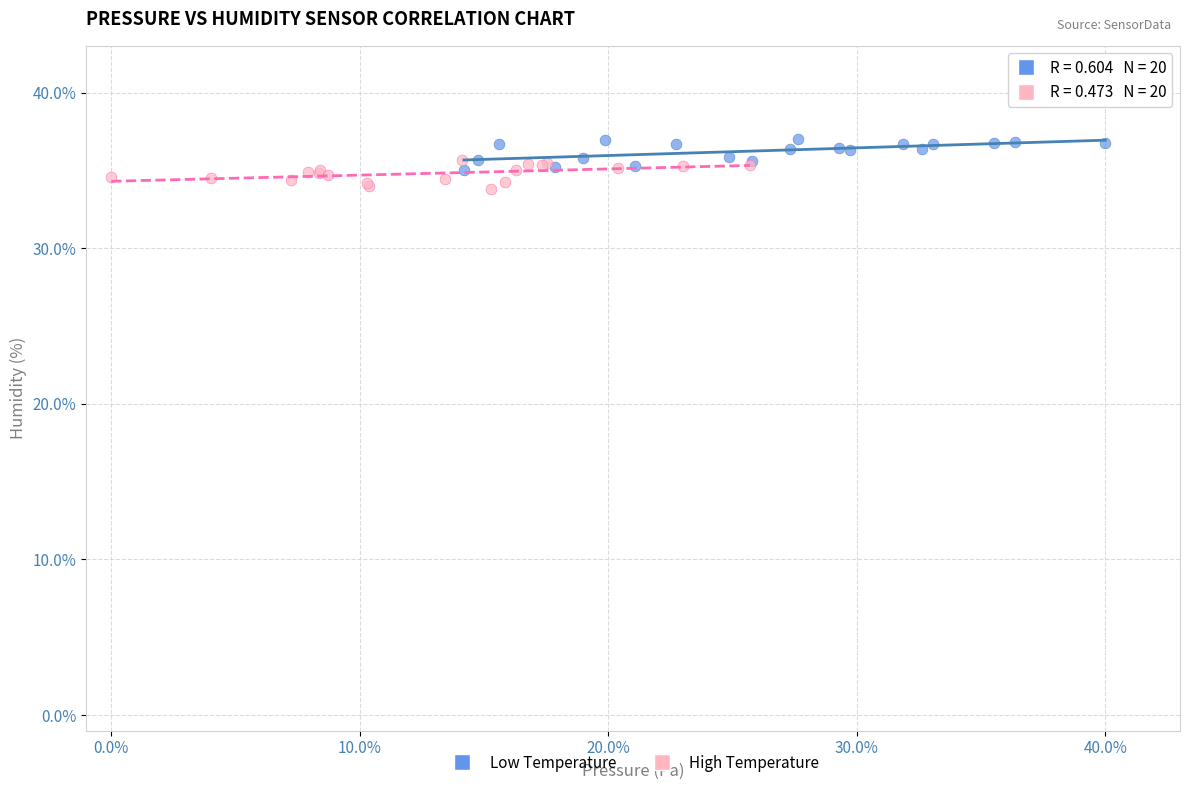

What are all the series names shown in the legend?

Low Temperature, High Temperature